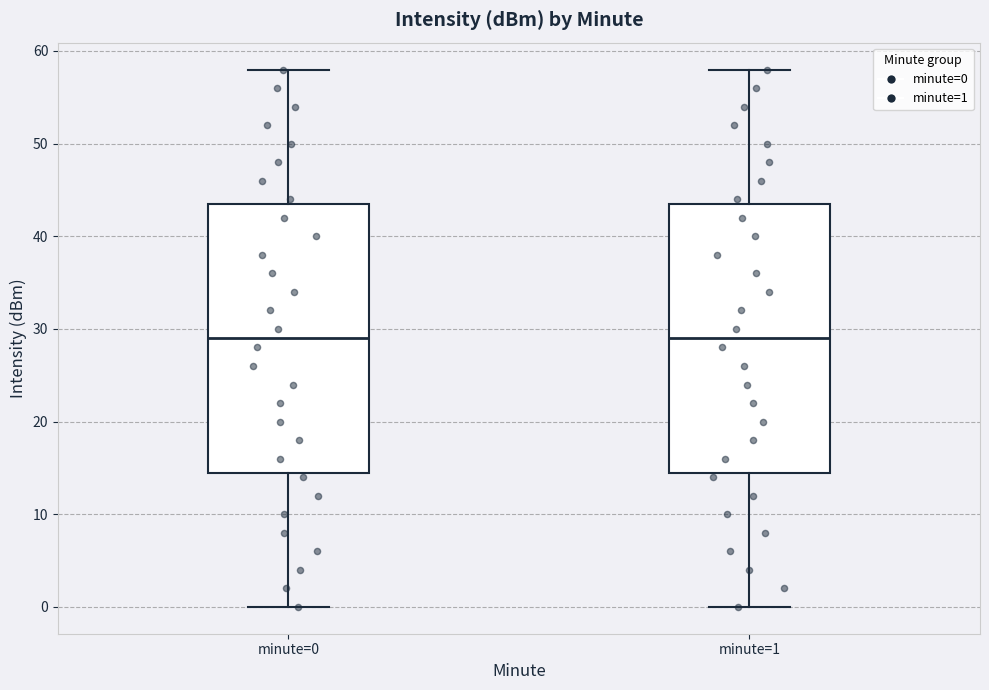

Reading left to right, read every box against the y-axis: the position of its median line, the range the box covers, and the ends of its whiskers. The values are not printed on the chart, so give them approximately, as read against the axis.

minute=0: median 29, box 15 to 44, whiskers 0 to 58
minute=1: median 29, box 15 to 44, whiskers 0 to 58